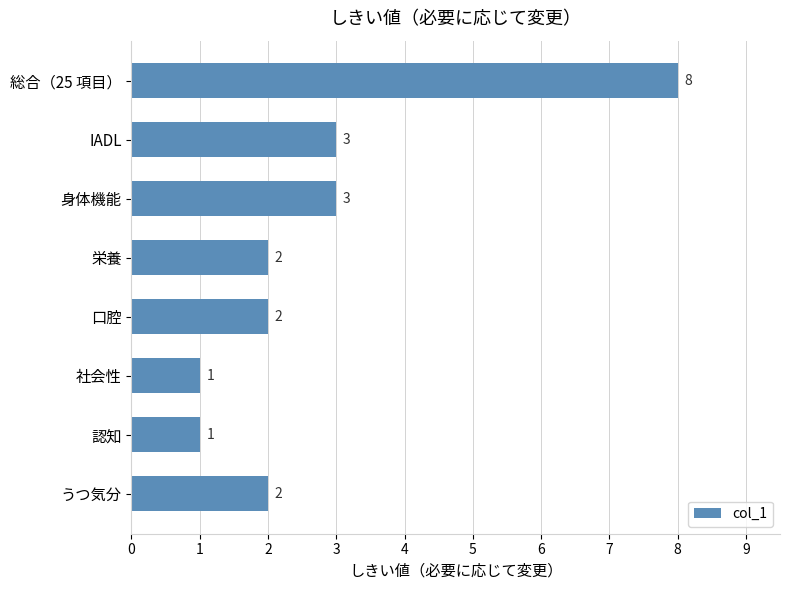

What is the value of the 5th bar from the top?

2